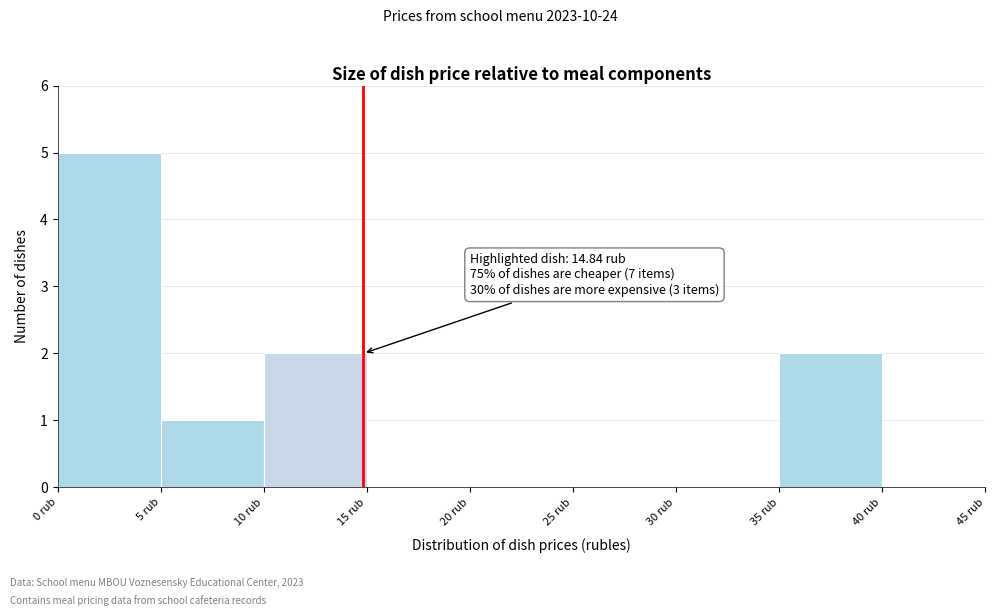

Over which range of the x-axis is the bar tallest?

0 to 5